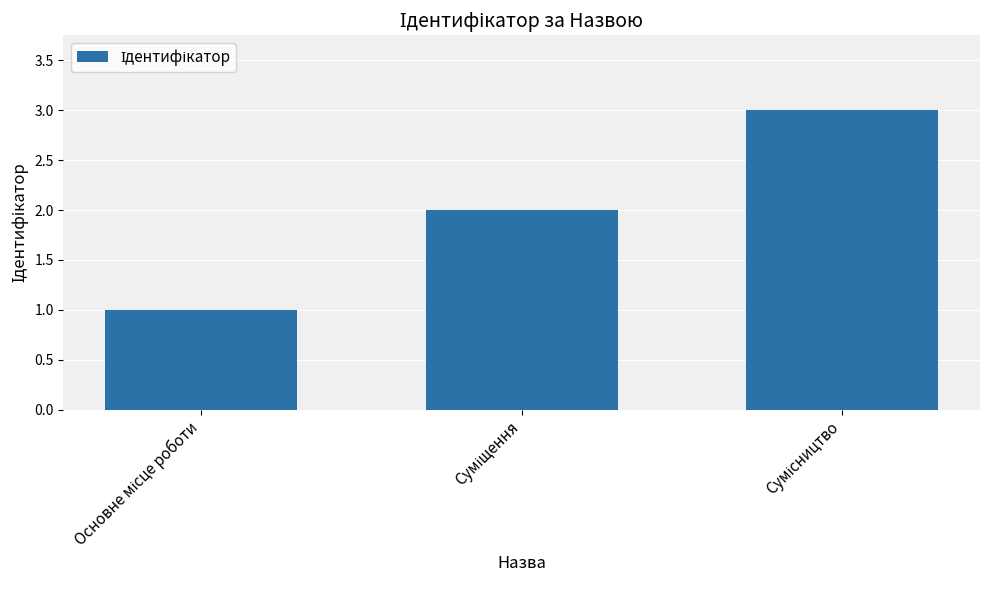

What is the average value?

2